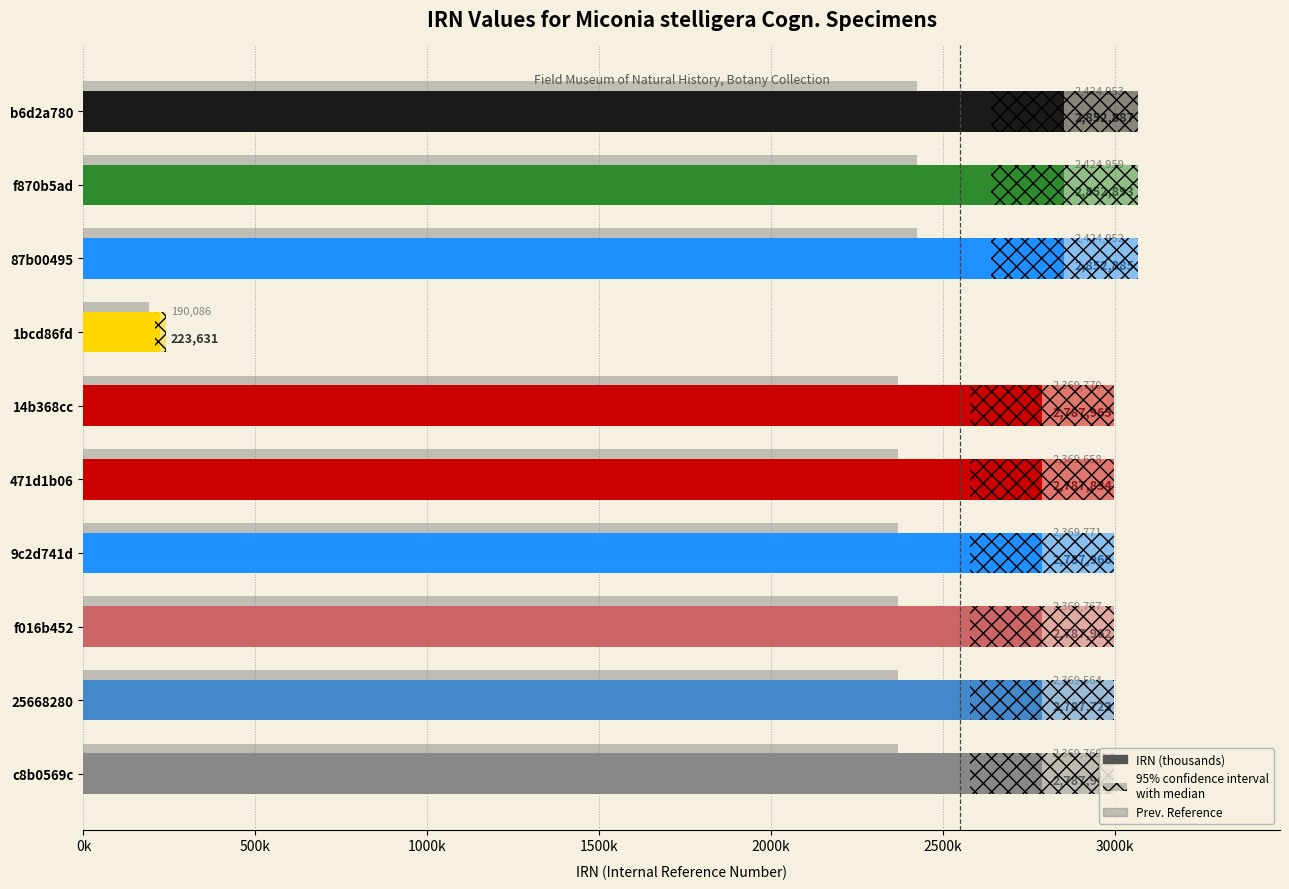

Between 1bcd86fd and 9c2d741d, which series saw the biggest shift?

IRN (thousands)